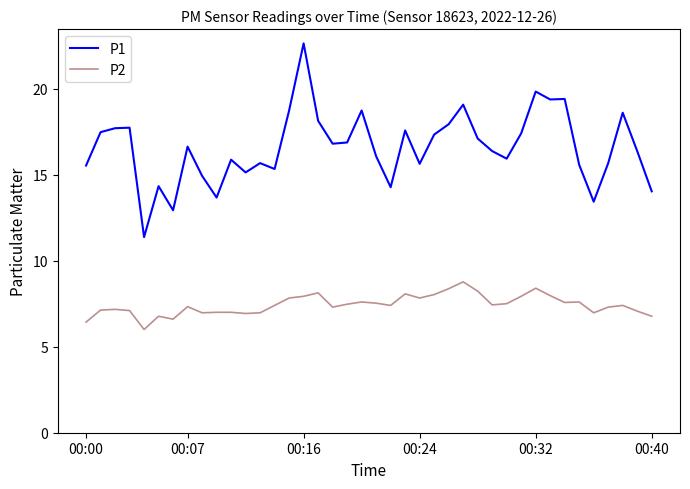

What is the lowest value of the P1 series?

11.4